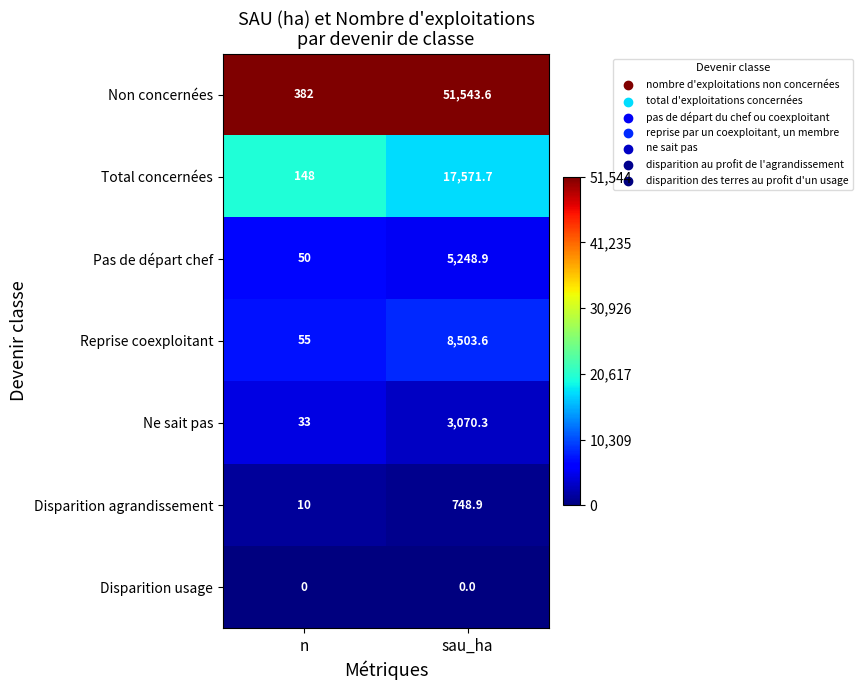

Reading left to right, what are all the values shown in this chart?

Non concernées: 382.0	51543.6
Total concernées: 148.0	17571.7
Pas de départ chef: 50.0	5248.9
Reprise coexploitant: 55.0	8503.6
Ne sait pas: 33.0	3070.3
Disparition agrandissement: 10.0	748.9
Disparition usage: 0.0	0.0